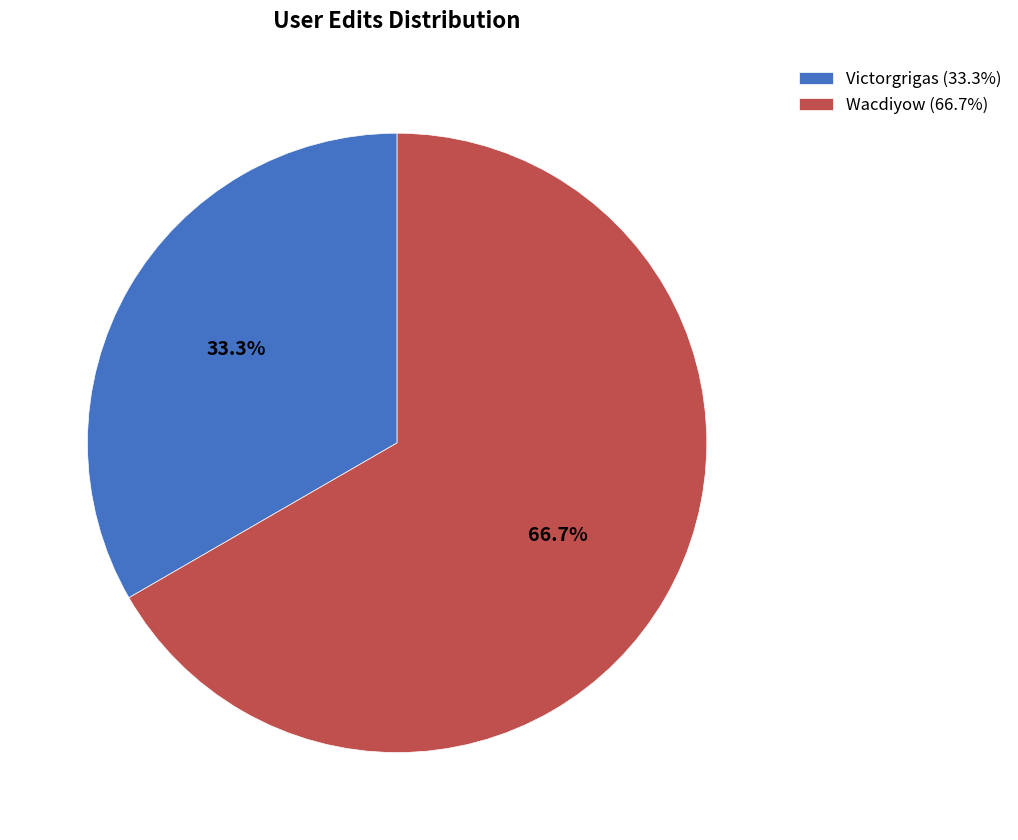

Which slice represents more than half of the pie?

Wacdiyow